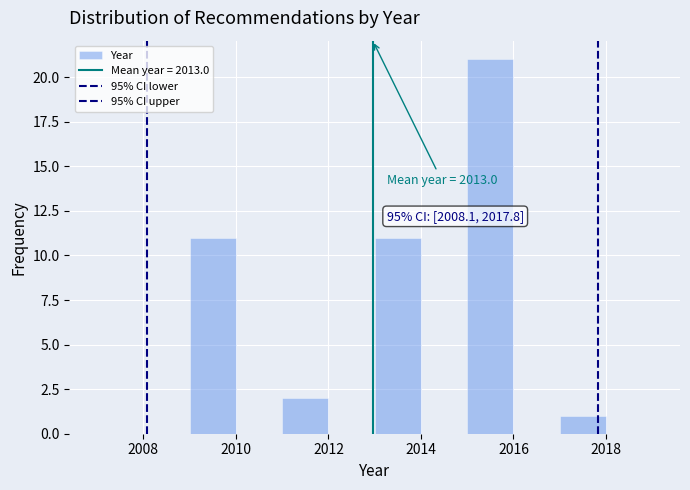

Which range on the x-axis has the tallest bar?

2015 to 2016